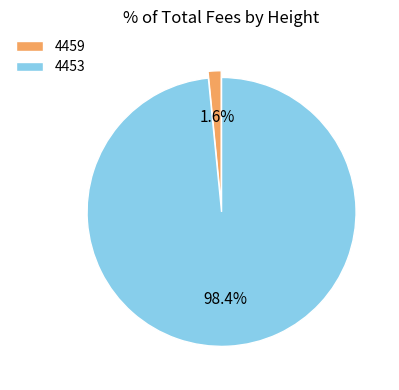

Rank the categories by value from lowest to highest.

4459, 4453